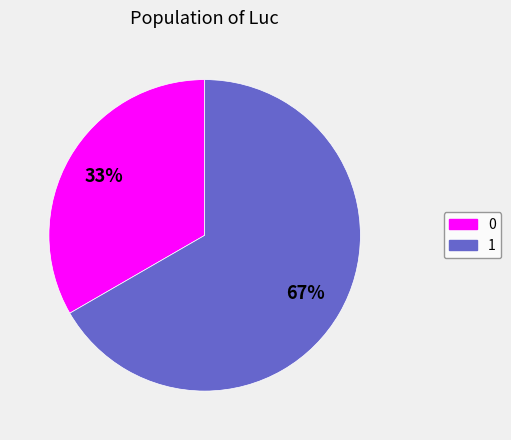

How many slices are in this pie chart?

2